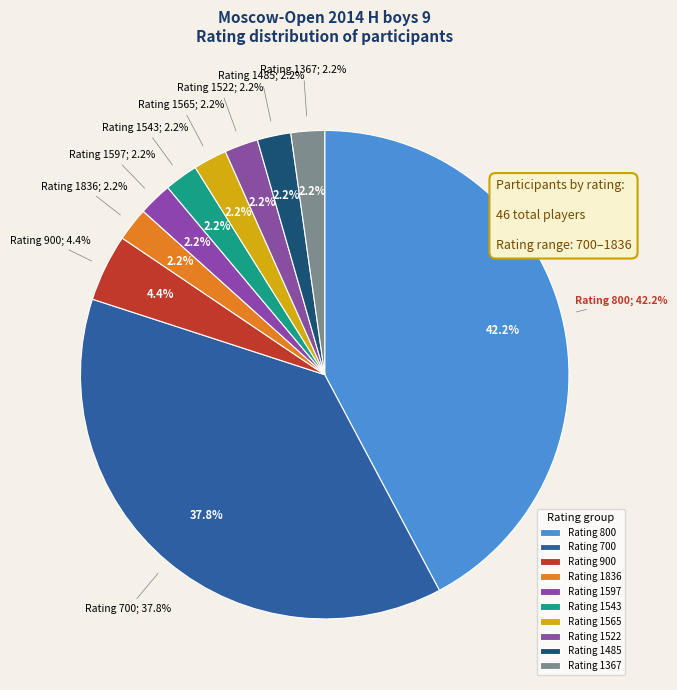

What is the total percentage of 1367 and 1485?

4.4%